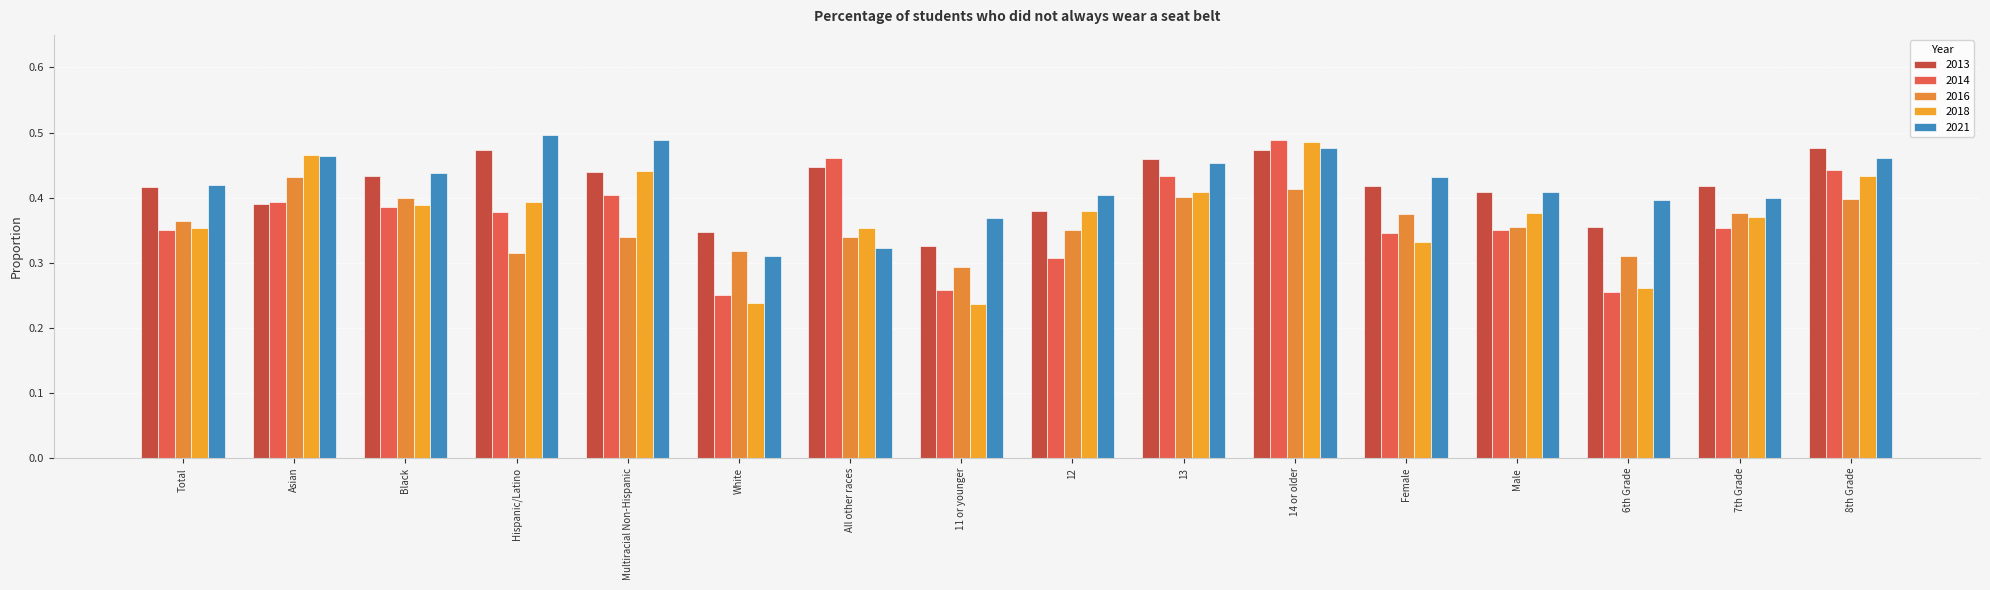

At how many categories does at least one series exceed 0?

16